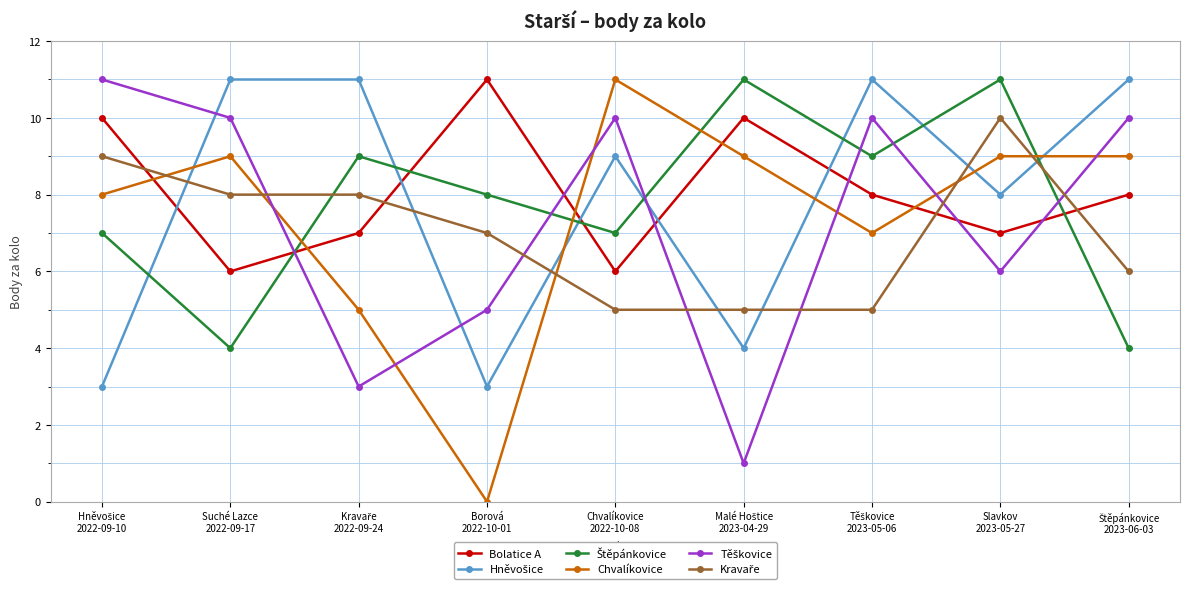

What is the difference between the highest and lowest values at Borová
2022-10-01?

11